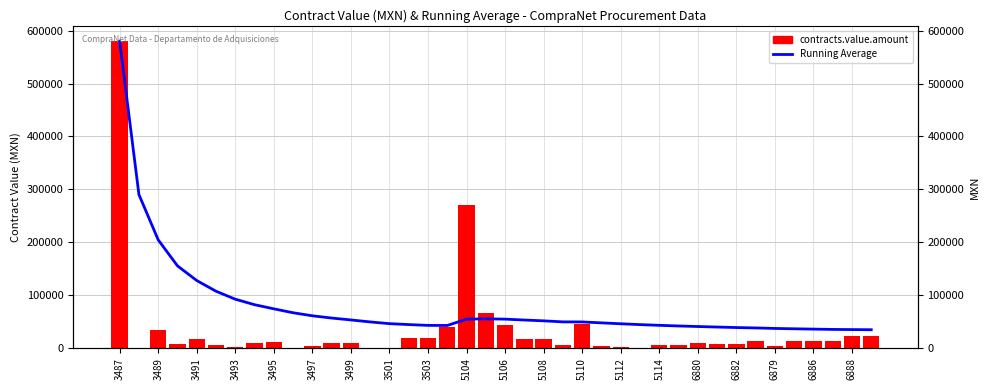

Reading left to right, what are all the values shown in this chart?

Running Average: 580000.0	290230.0	204753.3	155677.5	127922.0	107738.3	92690.0	82303.8	74492.2	67088.0	61343.1	57096.5	53503.2	49774.3	46499.3	44765.6	43235.8	43064.4	55008.4	55632.9	55040.9	53354.0	51813.7	49879.8	49744.6	47988.3	46286.5	44682.0	43352.2	42123.2	41103.1	40099.8	39157.4	38424.9	37455.6	36811.0	36201.2	35623.6	35312.7	35017.4
contracts.value.amount: 580000.0	460.0	33800.0	8450.0	16900.0	6820.0	2400.0	9600.0	12000.0	450.0	3894.0	10384.0	10384.0	1298.0	649.0	18760.0	18760.0	40150.0	270000.0	67500.0	43200.0	17928.0	17928.0	5400.0	46500.0	4080.0	2040.0	1360.0	6120.0	6480.0	10500.0	9000.0	9000.0	14250.0	4500.0	14250.0	14250.0	14250.0	23500.0	23500.0